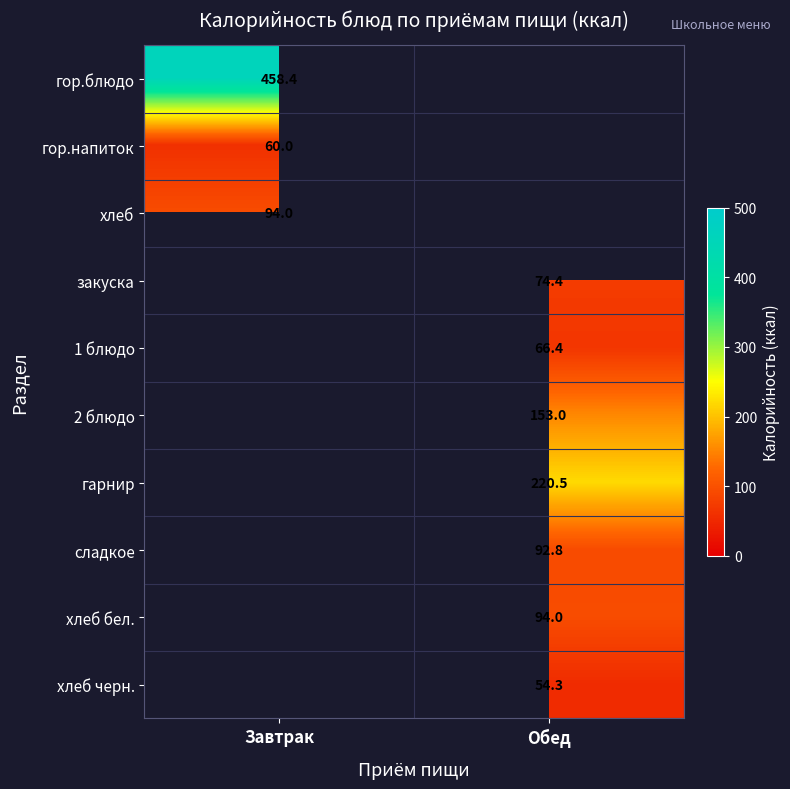

The value of сладкое at Обед is 134.5. True or false?

False